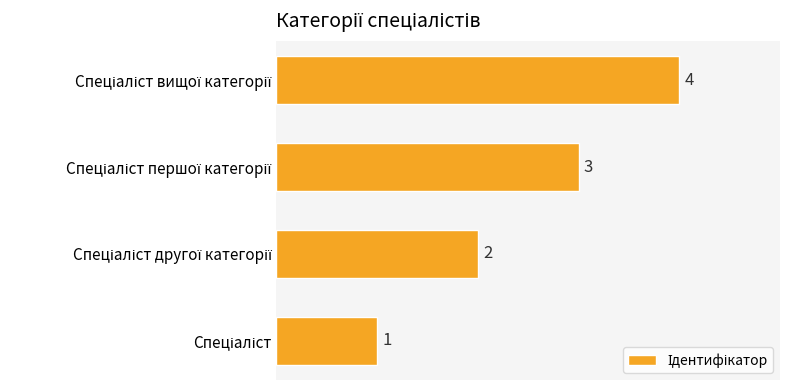

How many values are between 2 and 4?

3